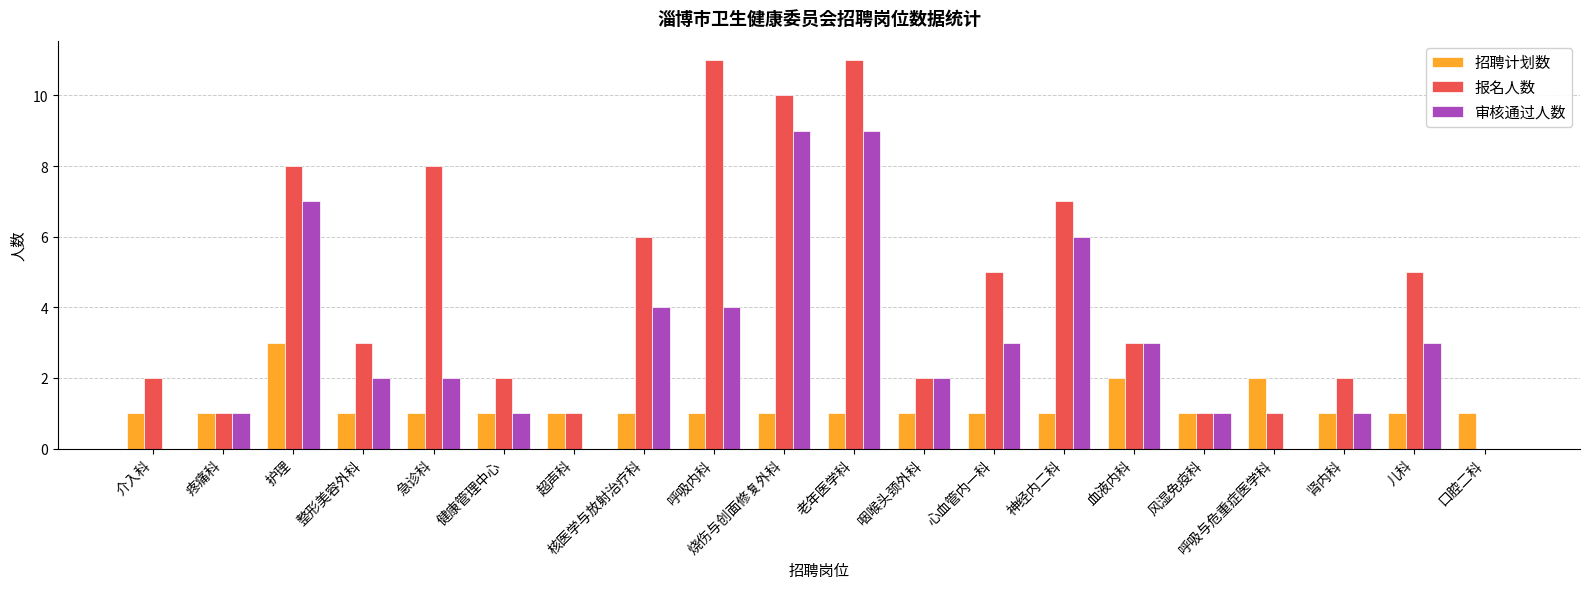

How many data points does each series have?

20